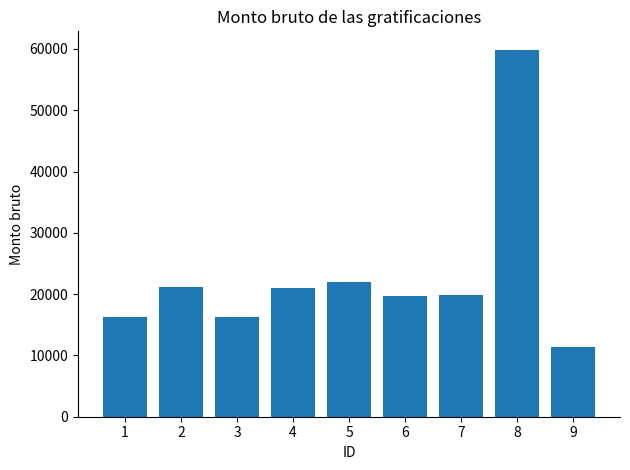

Does the chart contain any negative values?

No